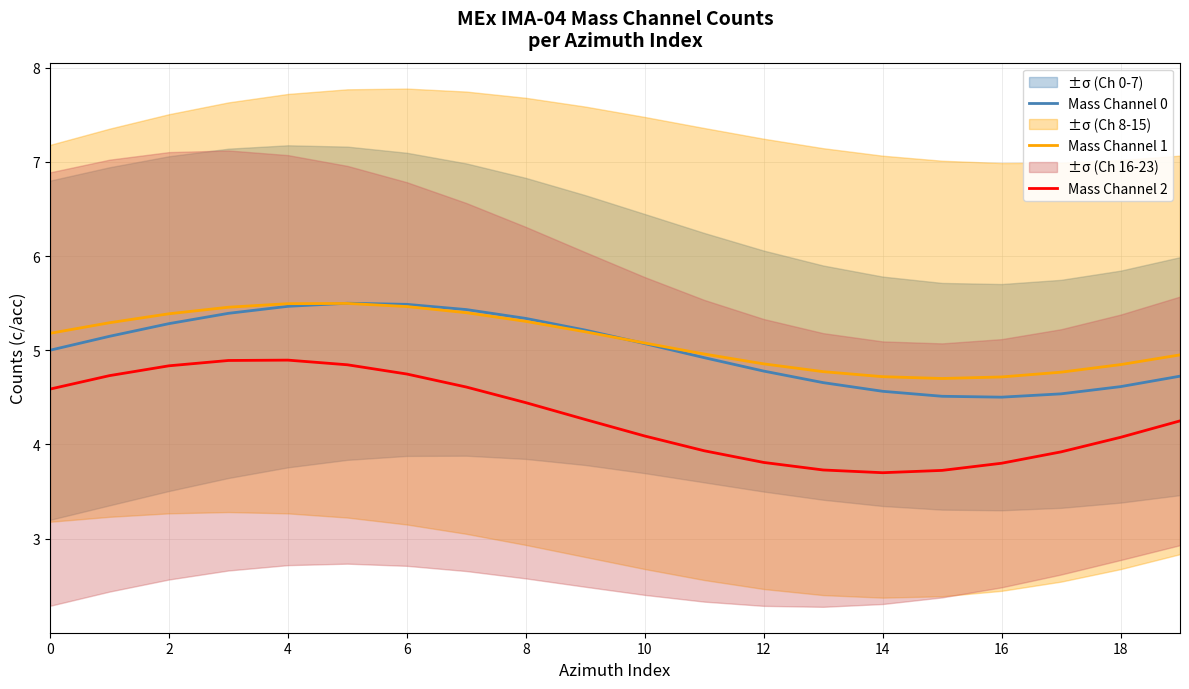

What is the value of the Mass Channel 1 point at the 16th from the left?

4.7